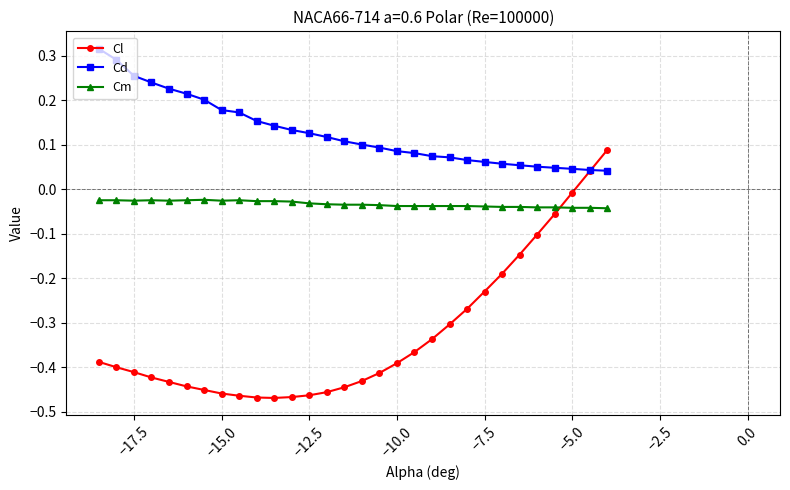

Which series has the widest spread of values?

Cl